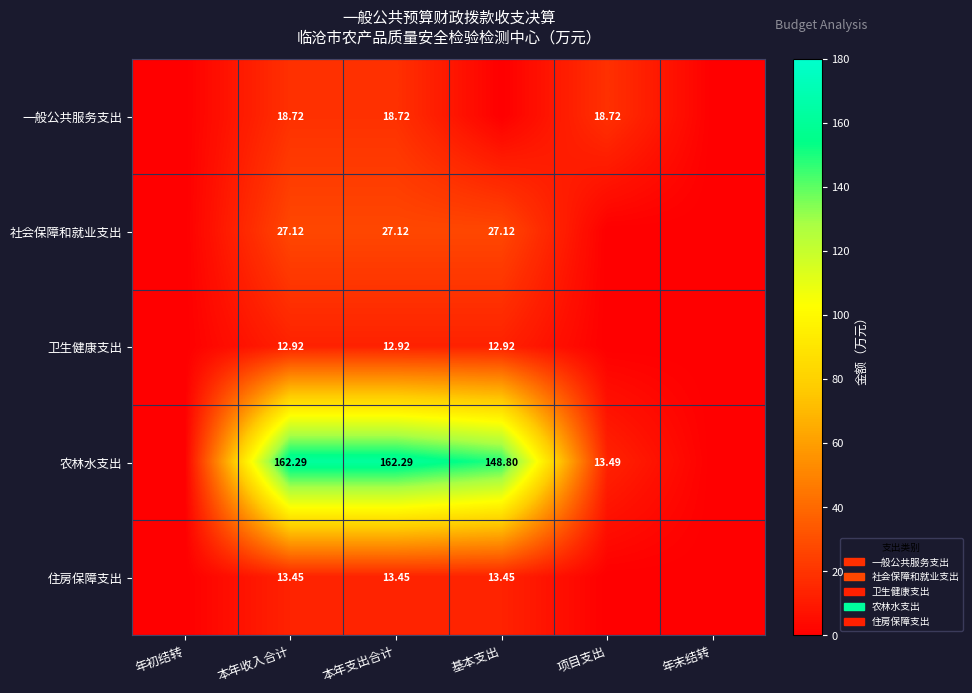

What is the difference between the second highest and minimum values in the 一般公共服务支出 series?

18.7